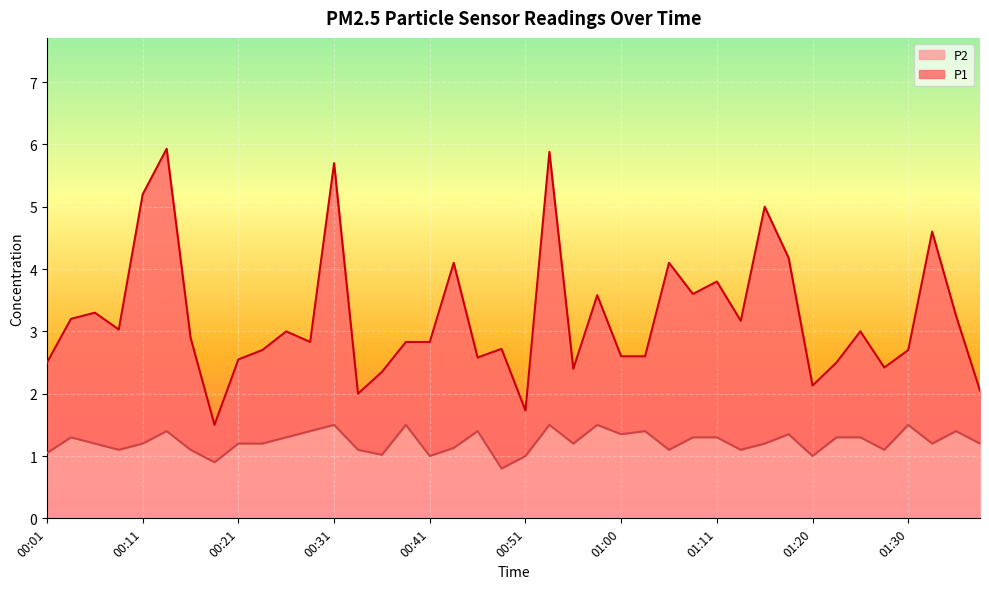

At which label does P1 reach its peak?

00:14